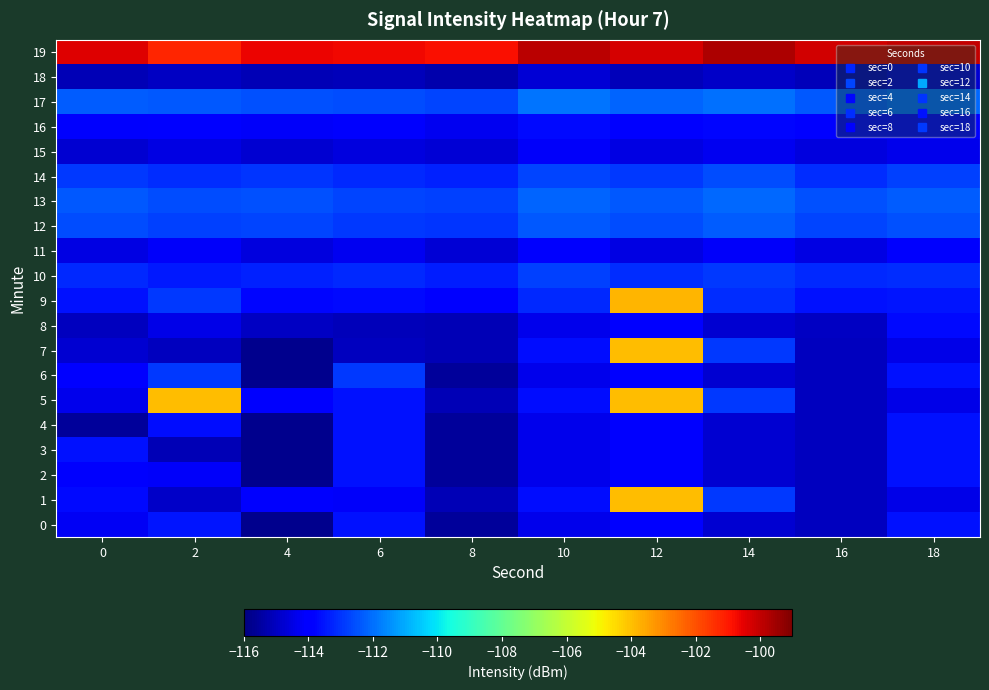

What is the total value across all series at 12?

-2221.3